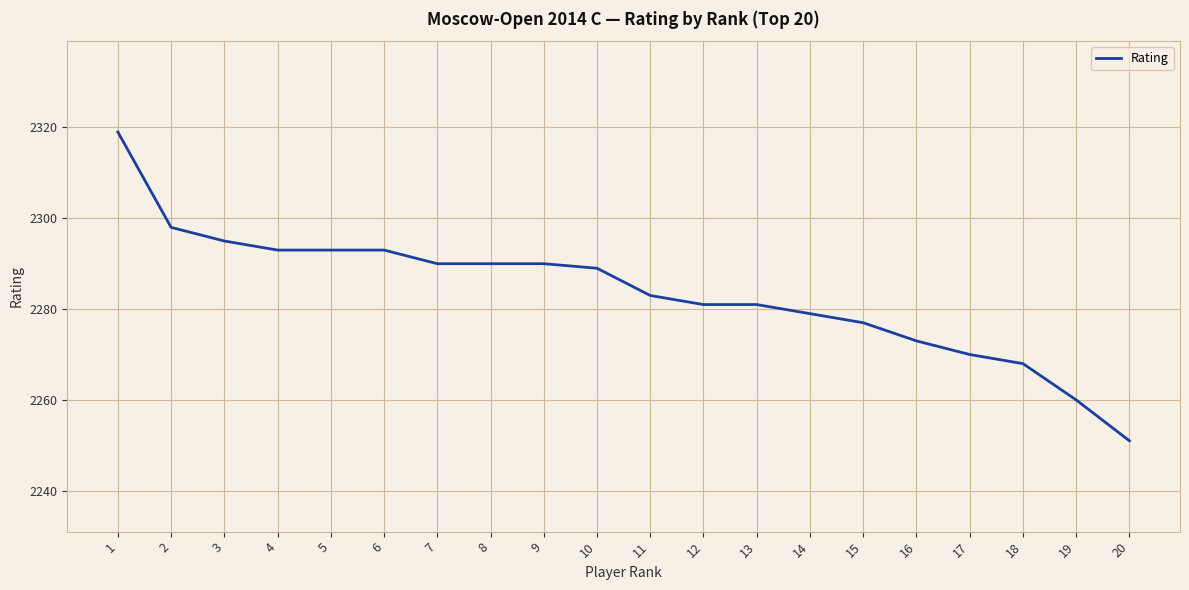

Is this an area chart (filled region under the line)?

No